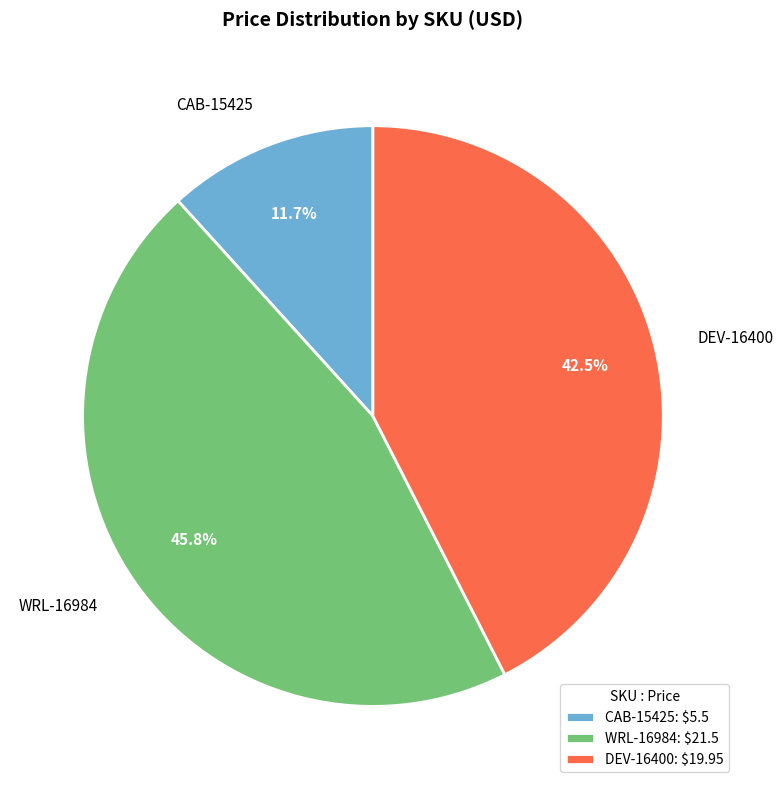

Is it true that DEV-16400 is 56% of the pie?

False